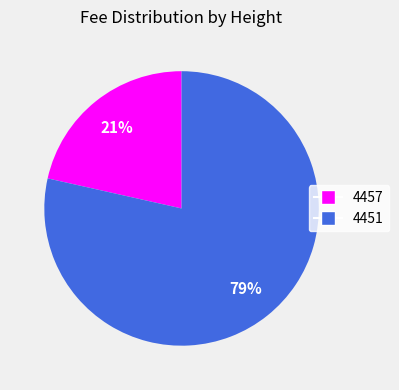

To the nearest percent, what is the combined percentage of 4457 and 4451?

100%